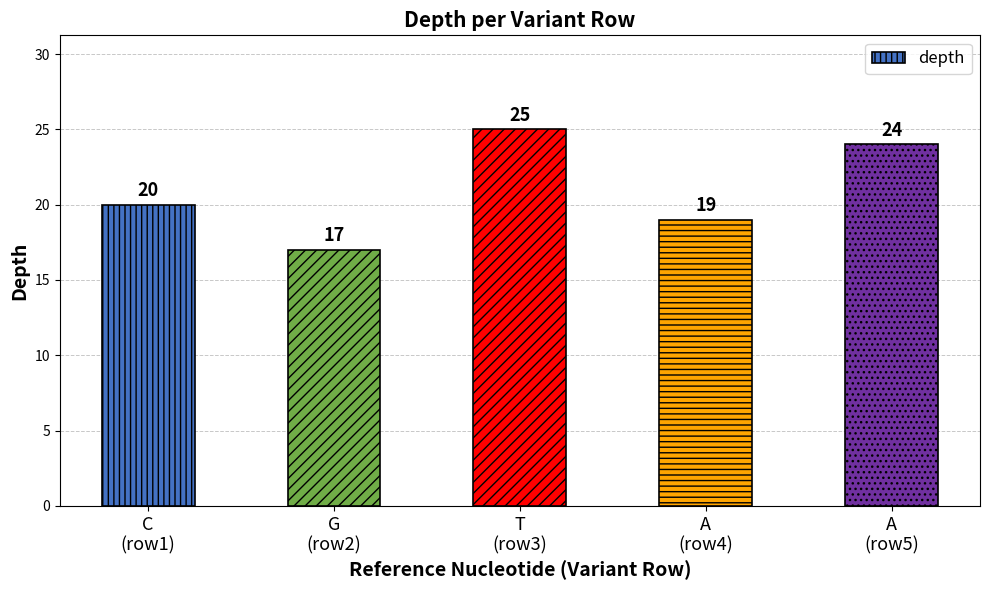

At which label is the value closest to 21?

C
(row1)